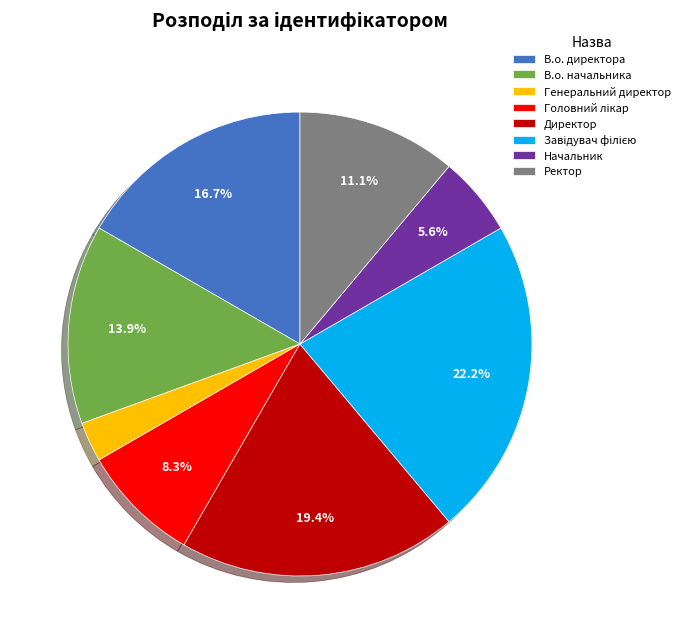

Between В.о. директора and Начальник, which is larger?

В.о. директора